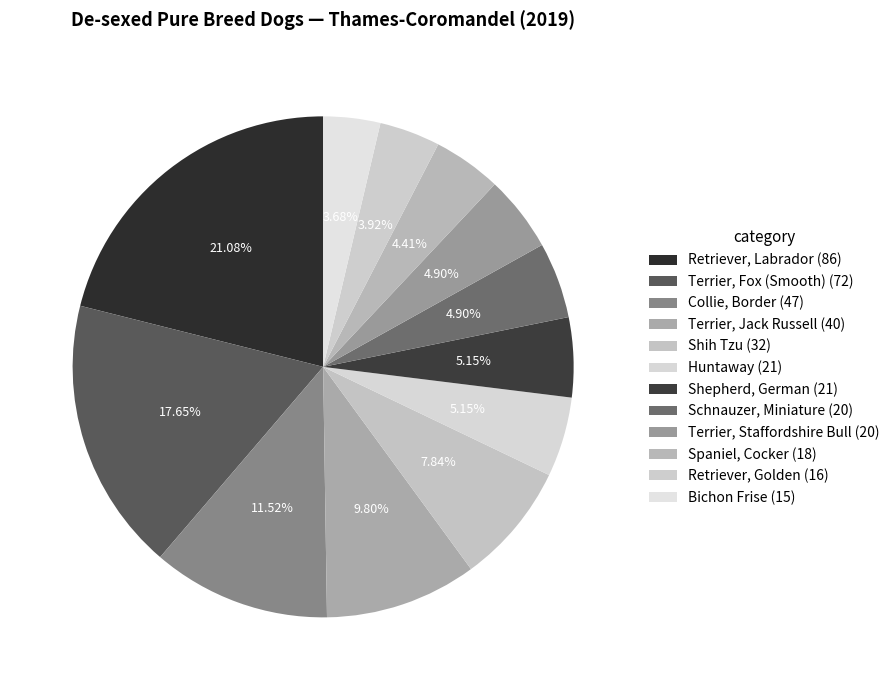

How many slices are in this pie chart?

12